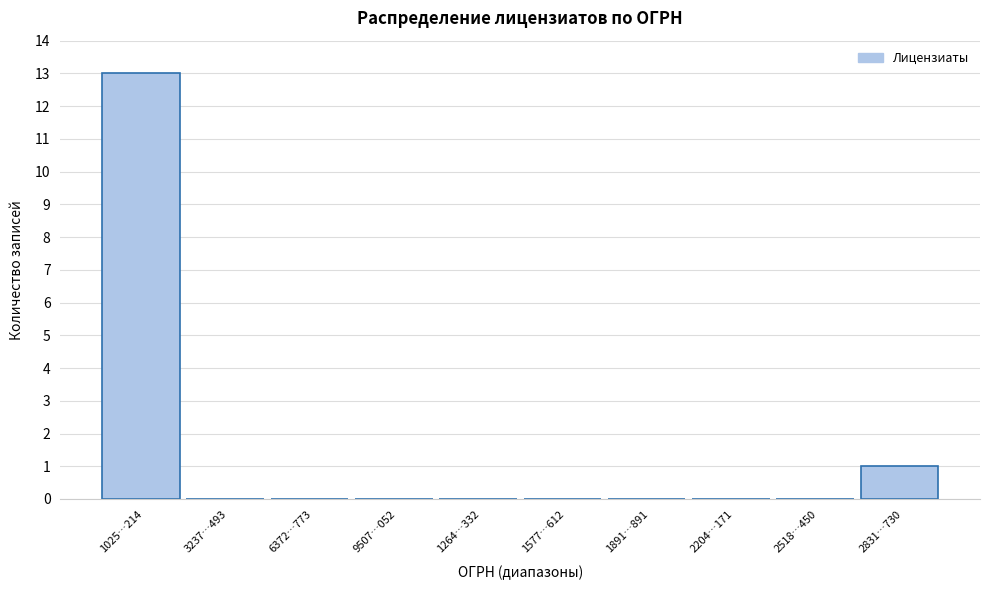

Reading left to right, extract all data points from this chart.

1025…214=13	3237…493=0	6372…773=0	9507…052=0	1264…332=0	1577…612=0	1891…891=0	2204…171=0	2518…450=0	2831…730=1